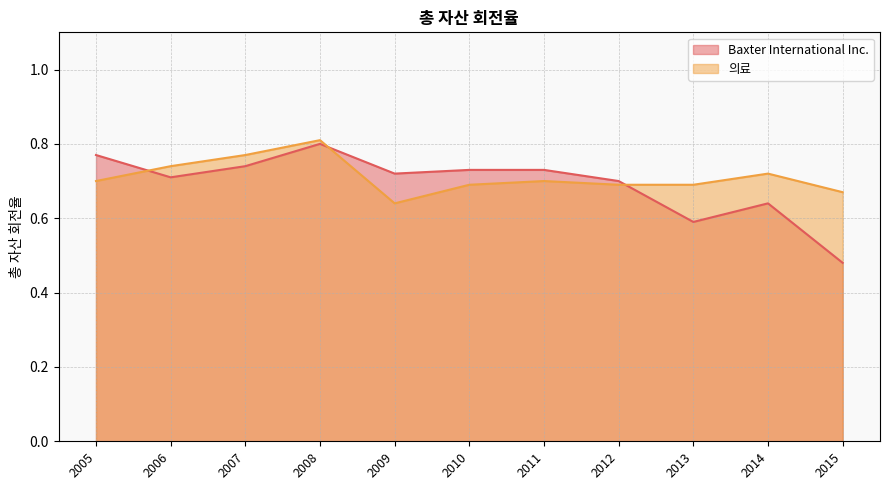

How many data points does each series have?

11